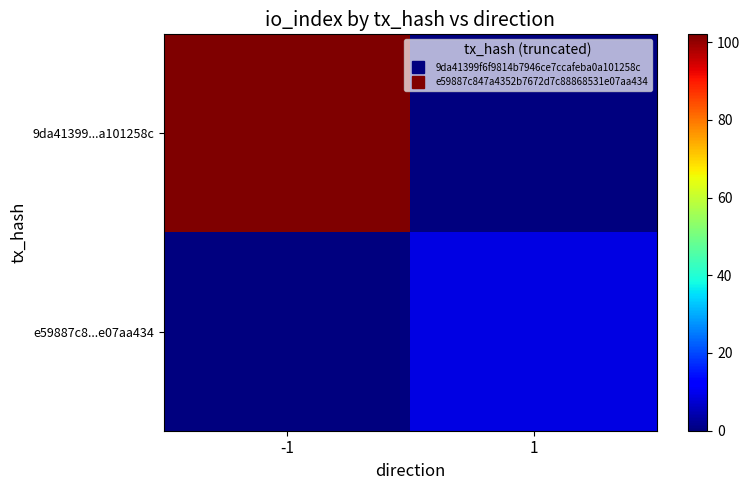

Which series has the largest range (max minus min)?

9da41399...a101258c